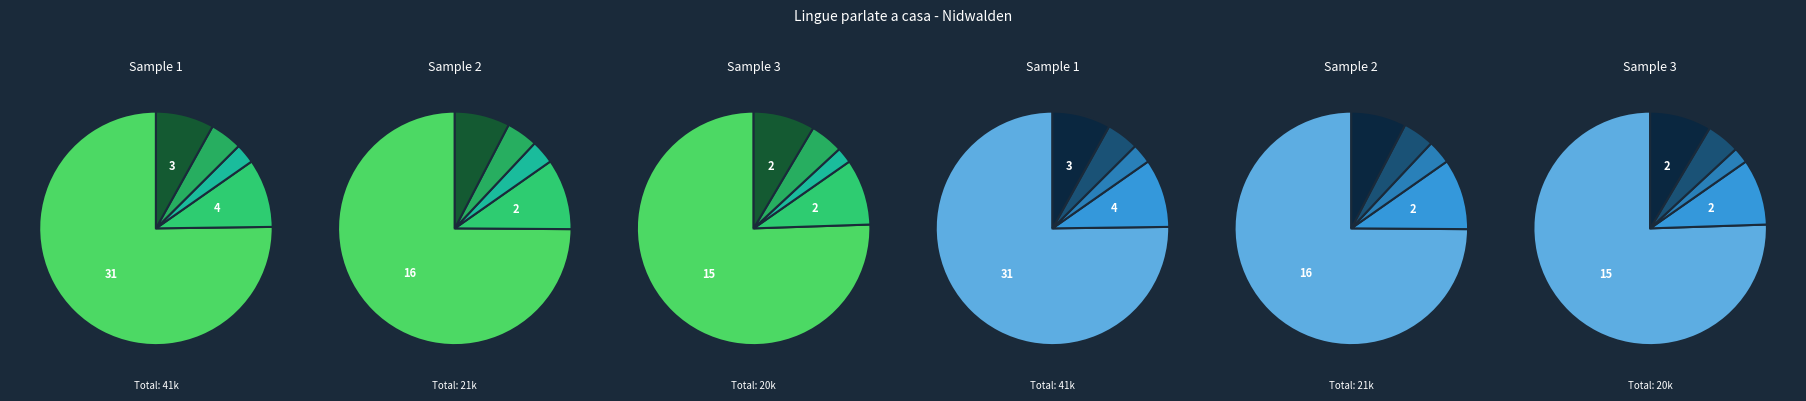

What is the difference between the highest and lowest values at 15-24?

3674.9